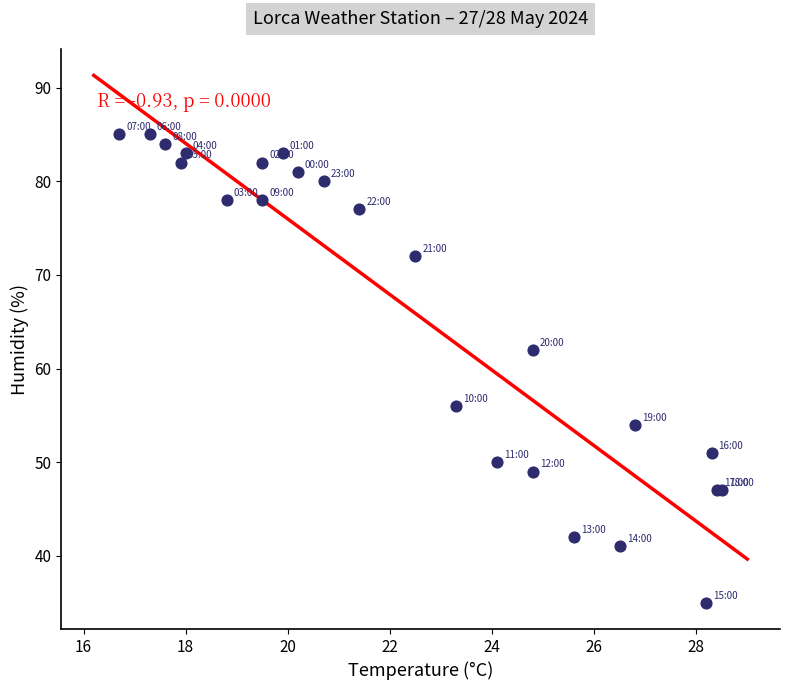

What Y value in the scatter plot is closest to 60?

62